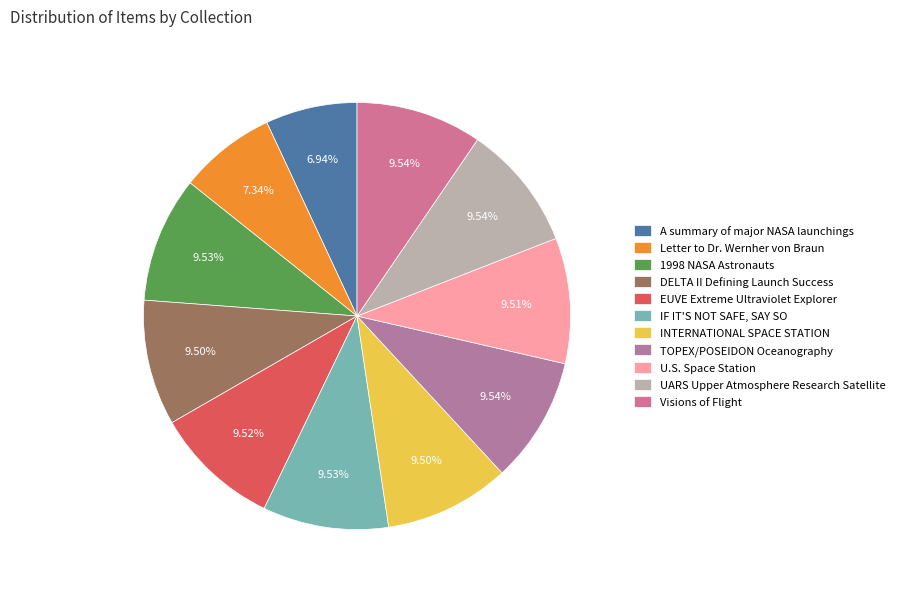

How many slices are in this pie chart?

11